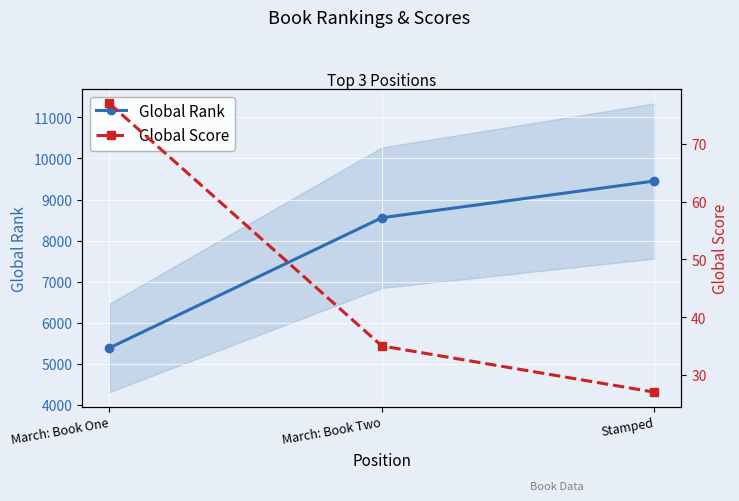

Rank the series at March: Book Two from lowest to highest value.

Global Score, Global Rank